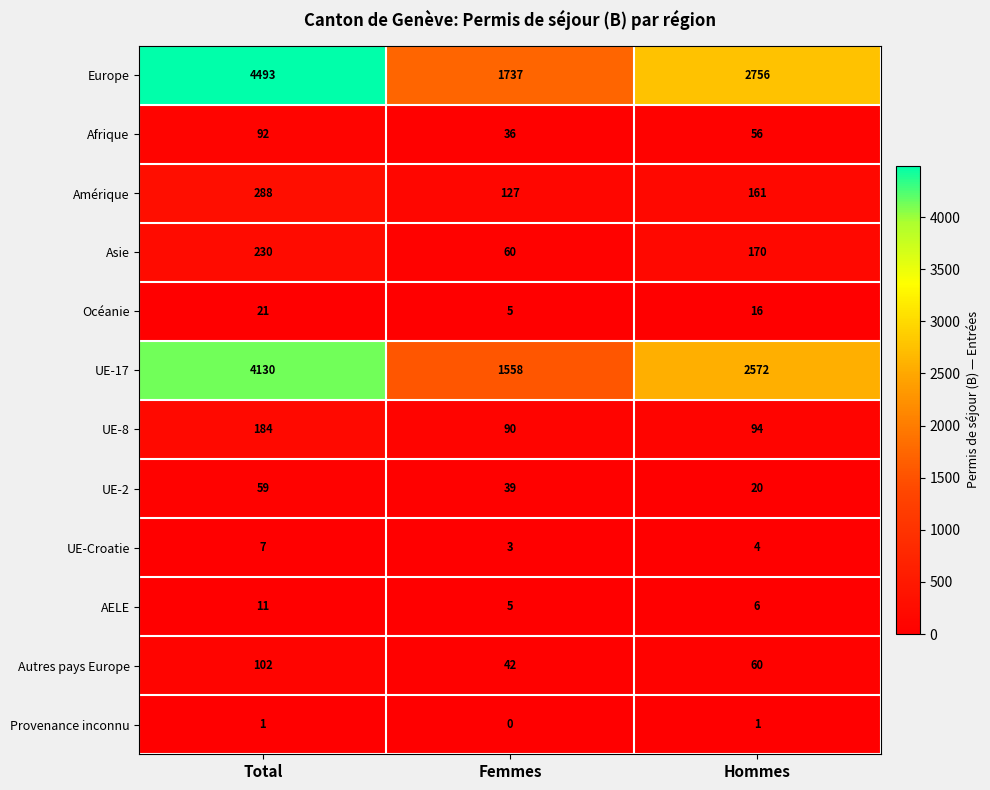

What is the sum of all Autres pays Europe values?

204